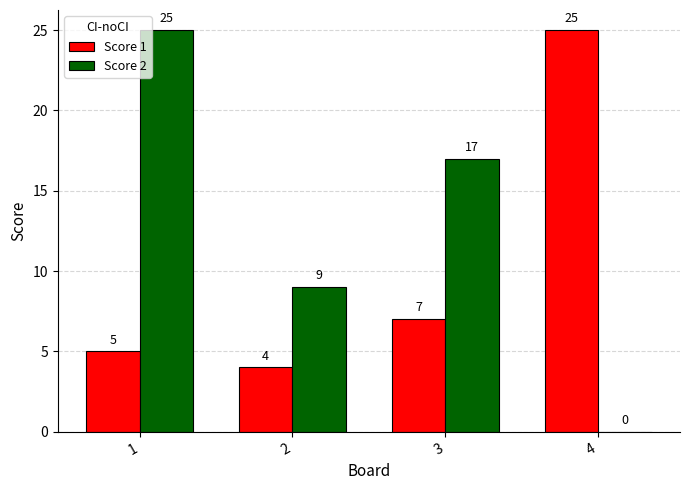

Is the value of Score 2 at 1 greater than the value of Score 1 at 3?

Yes